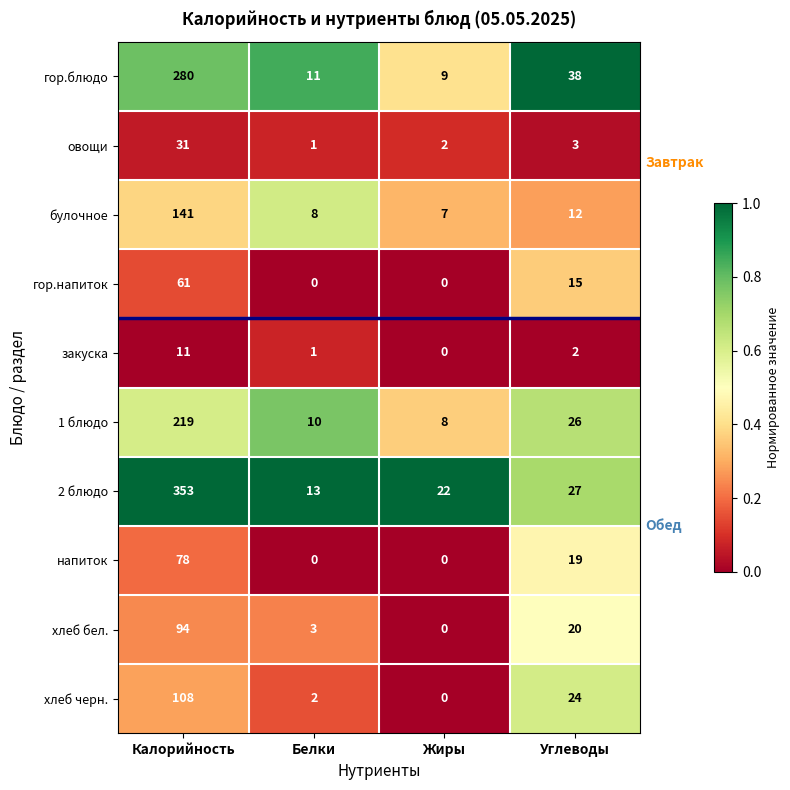

Which series has the largest range (max minus min)?

2 блюдо